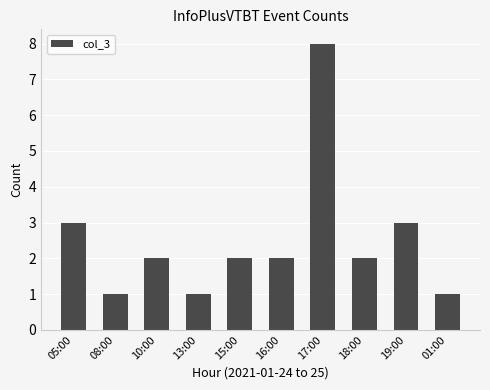

Is it true that the value at 15:00 is 2?

True